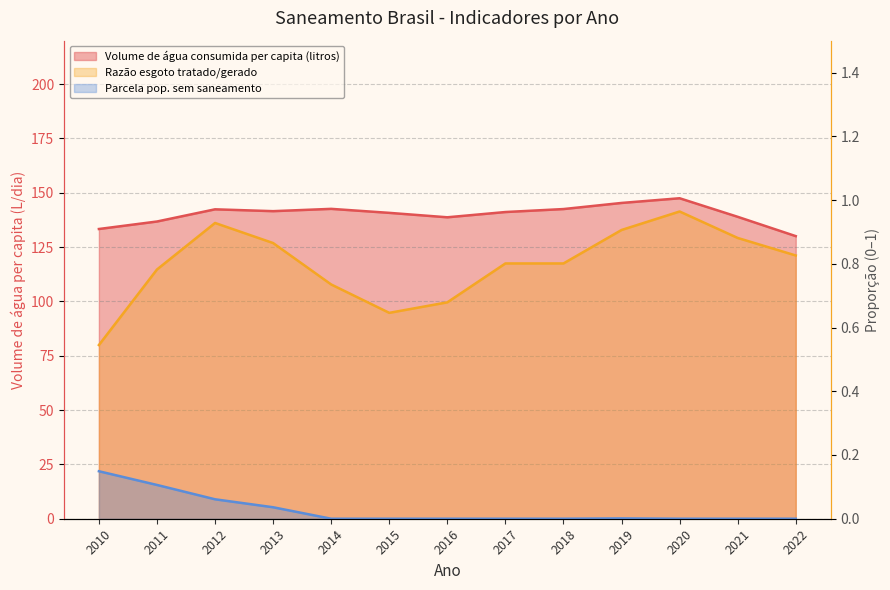

Which label corresponds to the smallest value in the chart?

2014